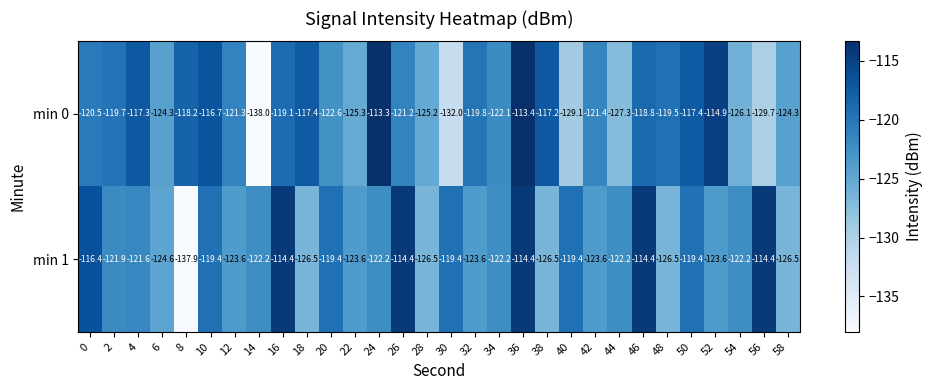

What is the difference between the second highest and minimum values in the min 0 series?

24.6